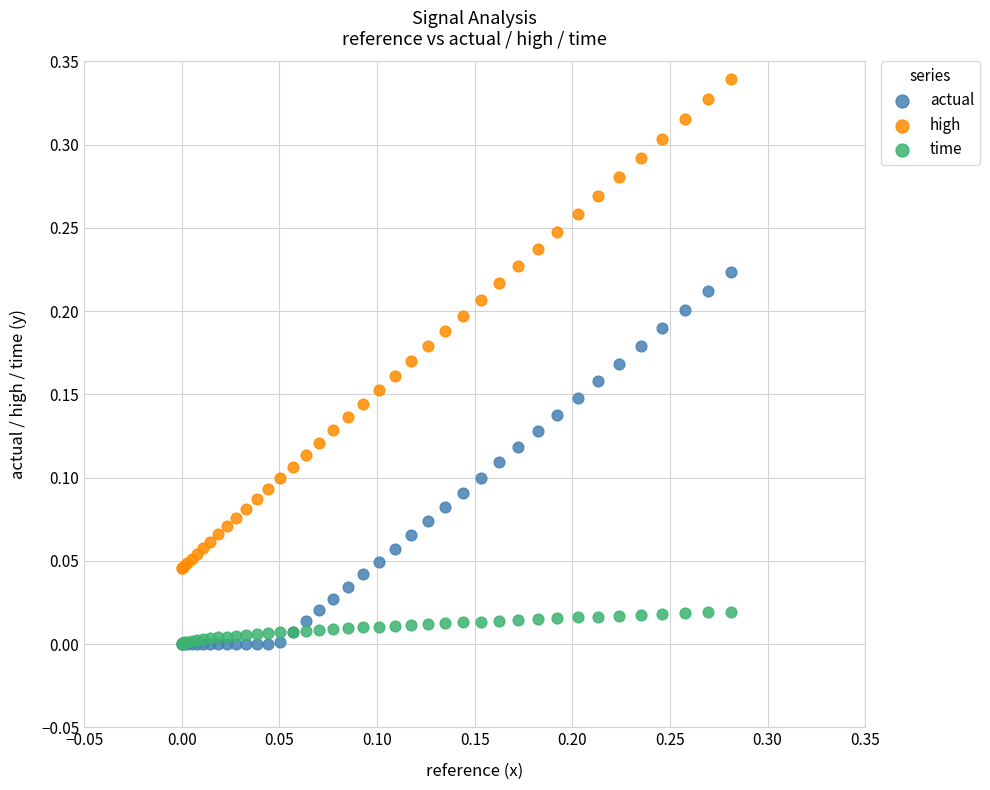

What are all the series names shown in the legend?

actual, high, time